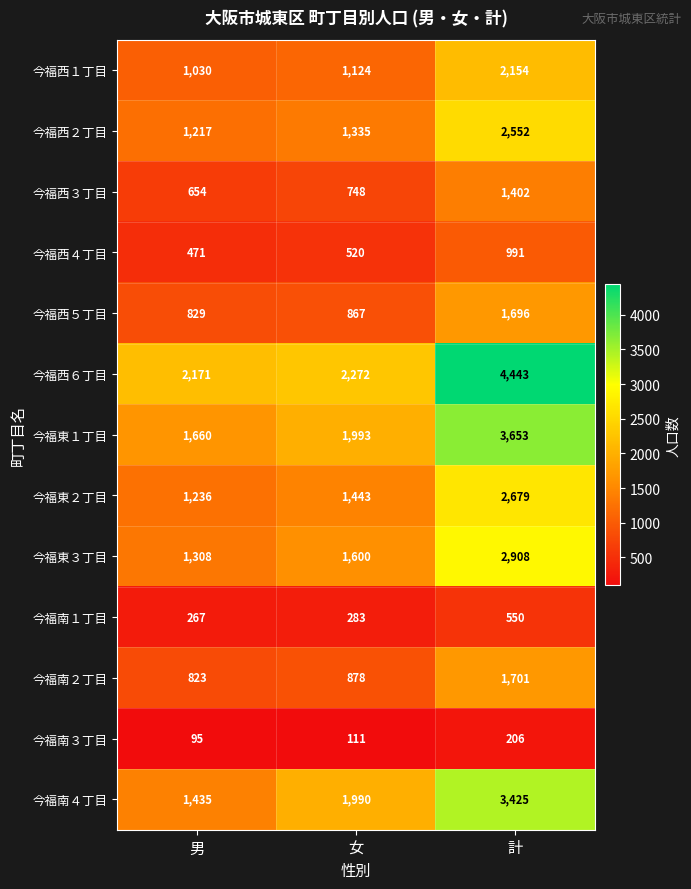

Where is 今福西２丁目 nearest to the value 1884?

女